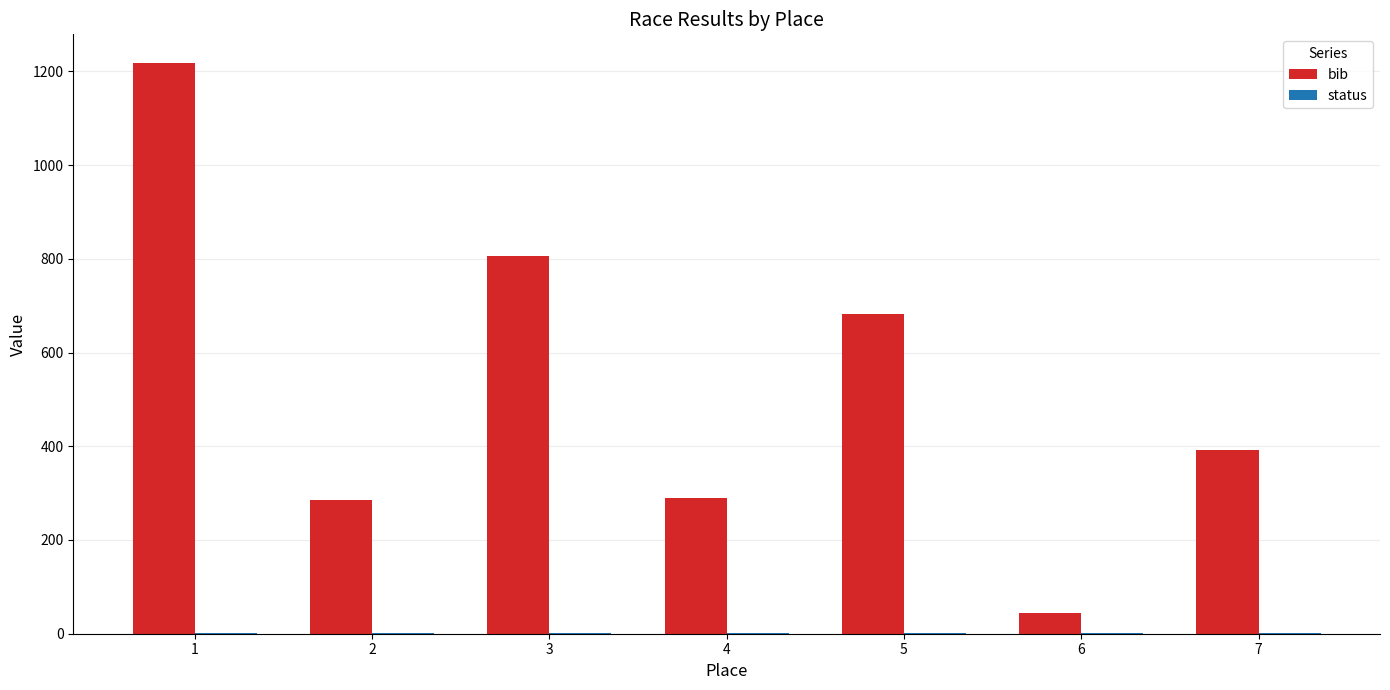

What is the maximum value shown in the chart?

1218